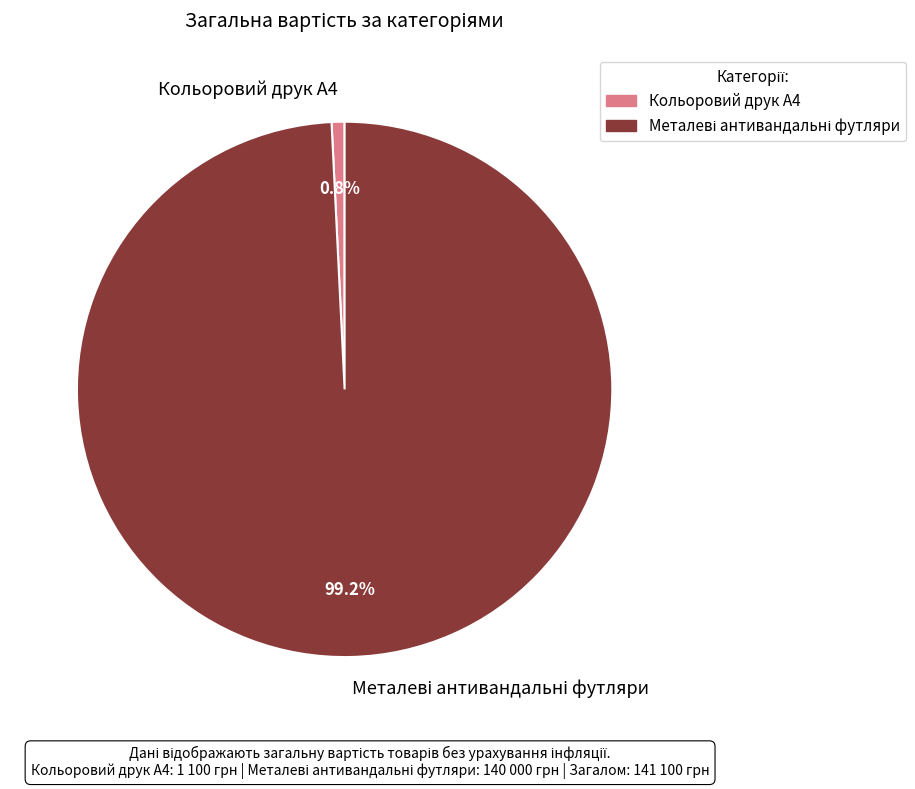

Which category has the smallest portion of the pie?

Кольоровий друк А4